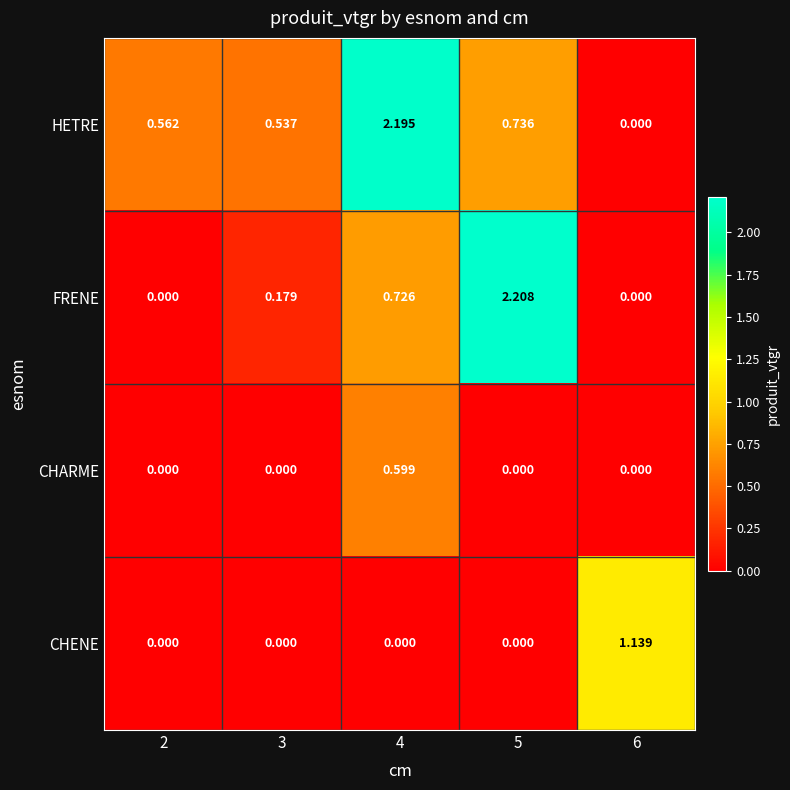

Rank the series by their maximum value, from lowest to highest.

CHARME, CHENE, HETRE, FRENE